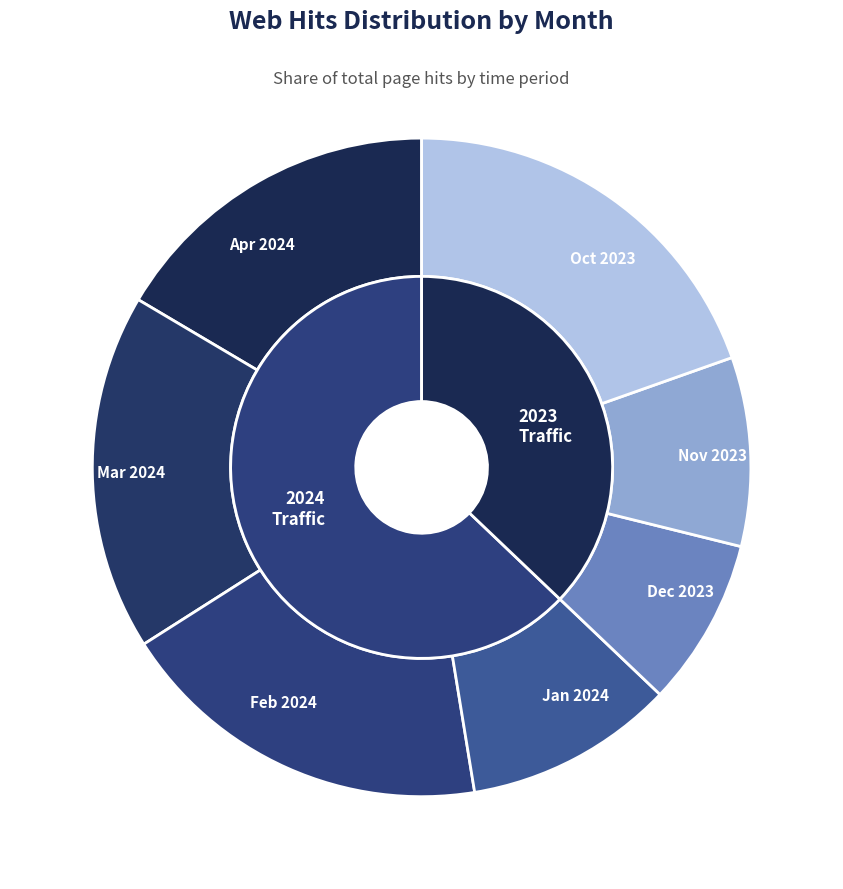

The 1 slice represents 13% of the pie. True or false?

False